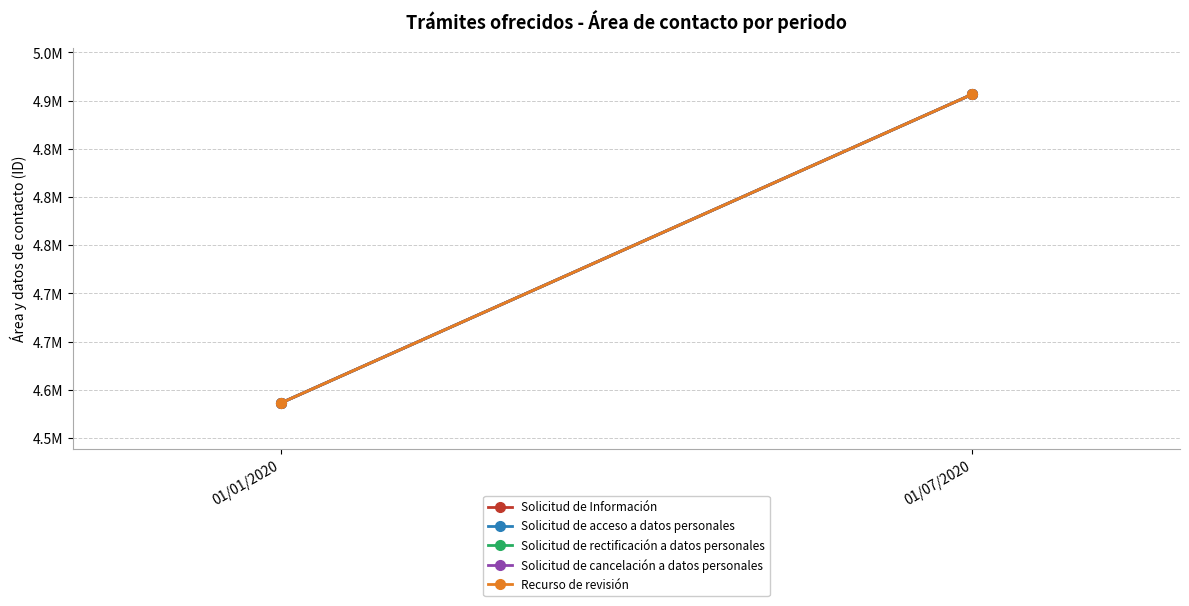

Is this an area chart (filled region under the line)?

No